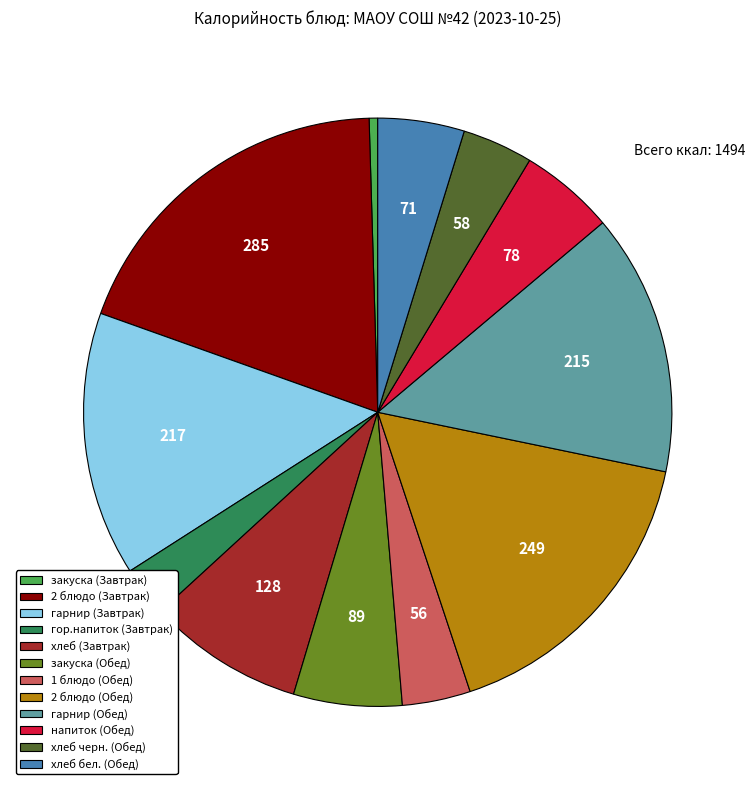

What is the smallest slice in the pie chart?

закуска (Завтрак)